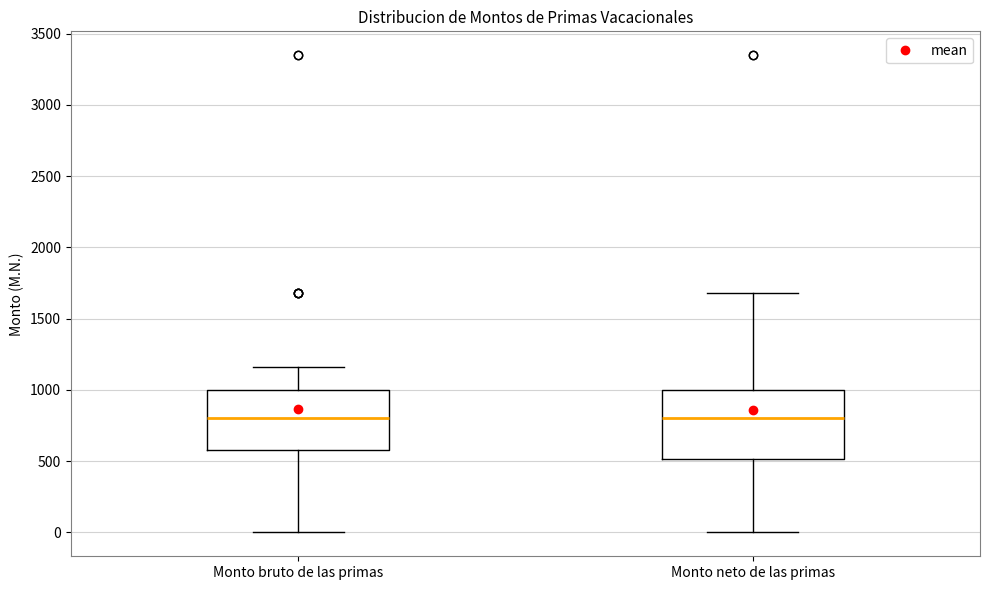

Reading left to right, transcribe this box plot: for each box, give where its median line is, the range the box spans, and where its two whiskers end, as read against the y-axis. The values are not printed on the chart, so give them approximately, as read against the axis.

Monto bruto de las primas: median 800, box 600 to 1000, whiskers 0 to 1150
Monto neto de las primas: median 800, box 500 to 1000, whiskers 0 to 1700